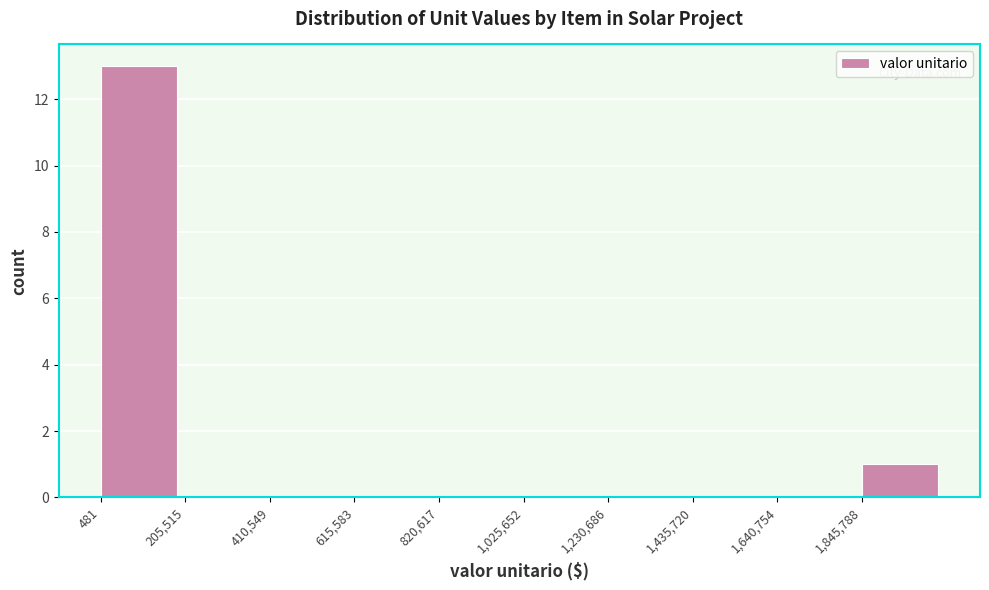

Which range on the x-axis has the tallest bar?

0 to 200000